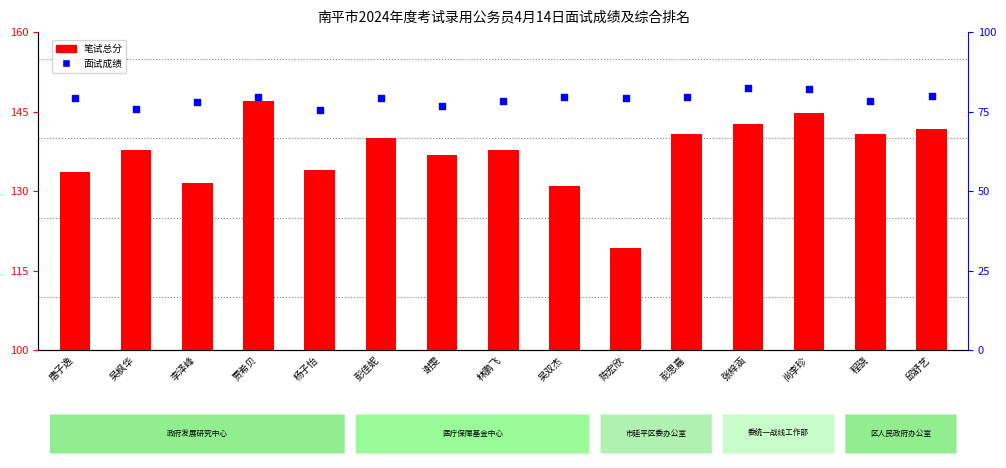

Which series contains the lowest Y value?

面试成绩